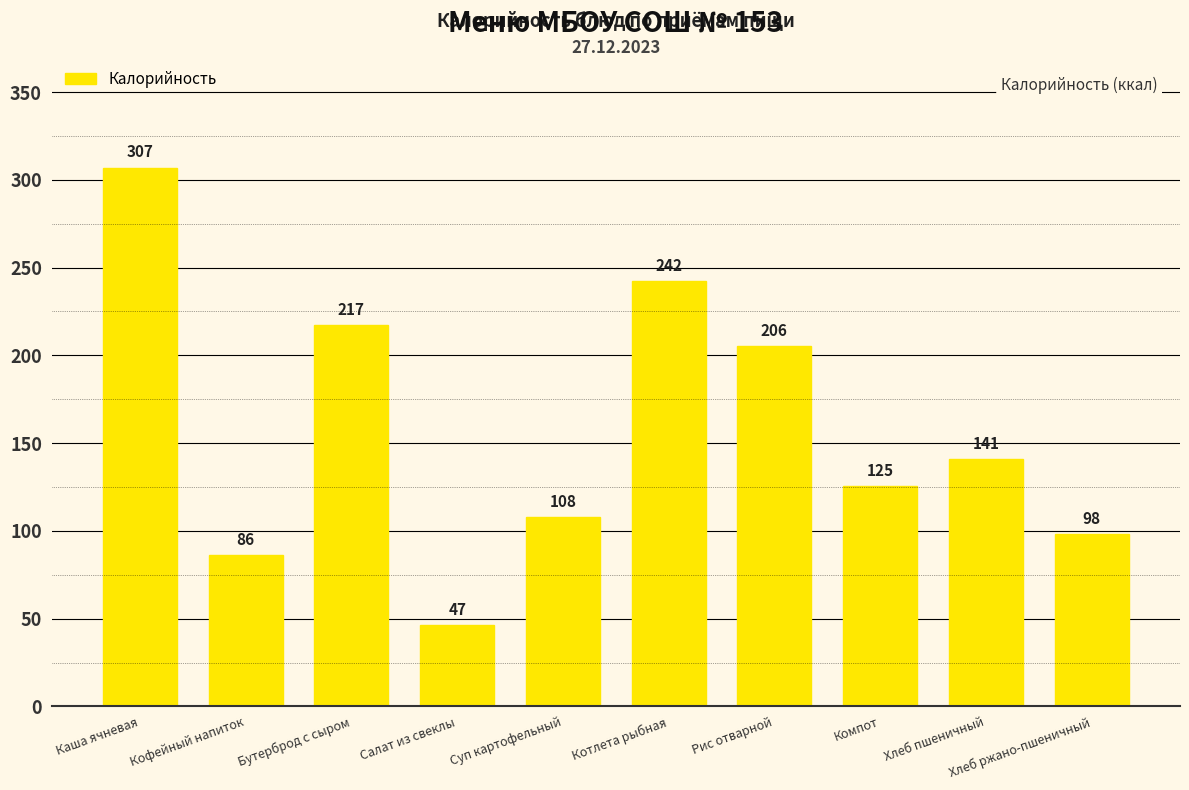

What is the ratio of the value at Каша ячневая to the value at Рис отварной?

1.5